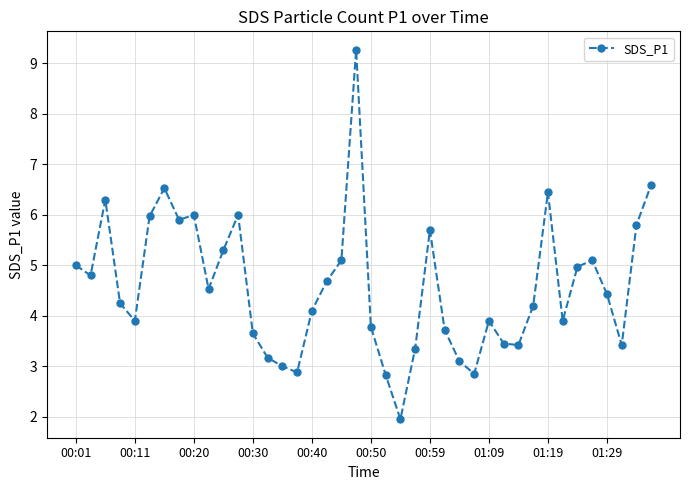

What is the average value?

4.6